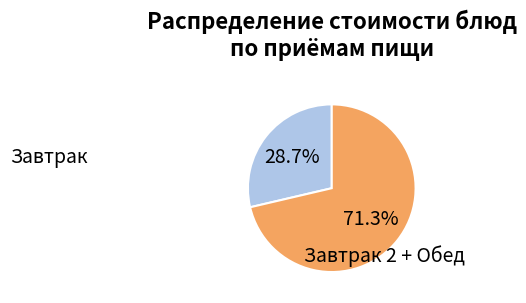

Is there any slice that represents more than half of the pie?

Yes